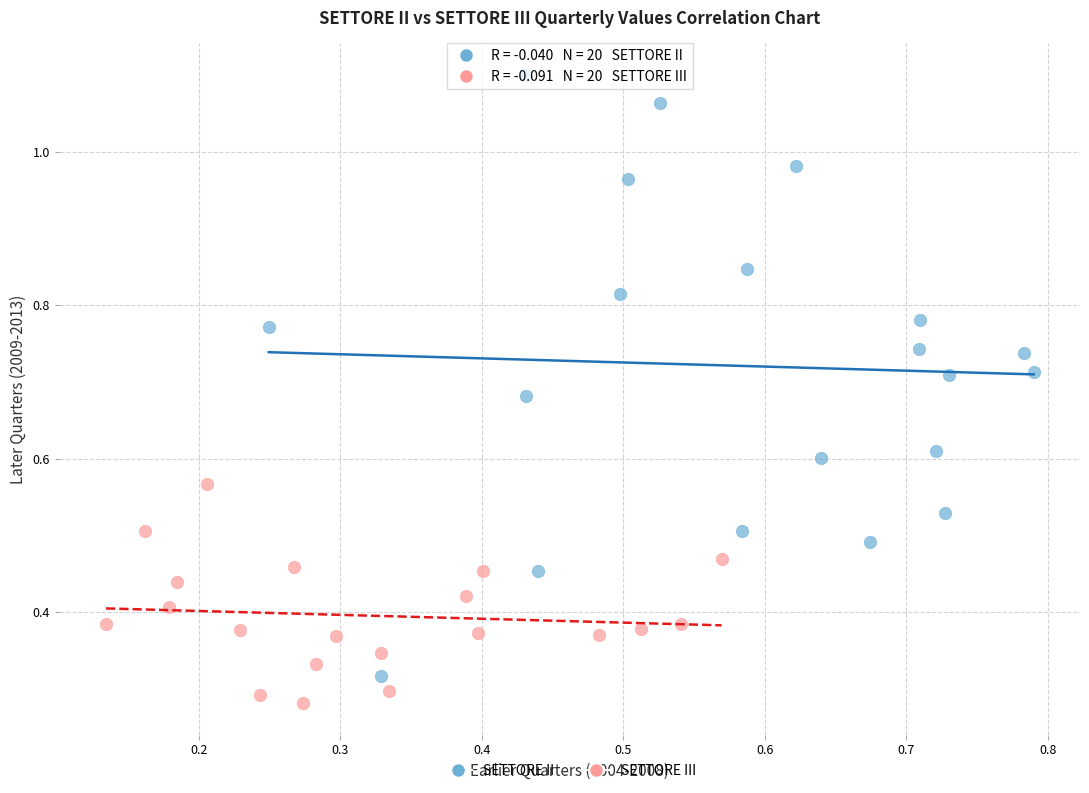

Which series reaches the minimum Y coordinate?

SETTORE III